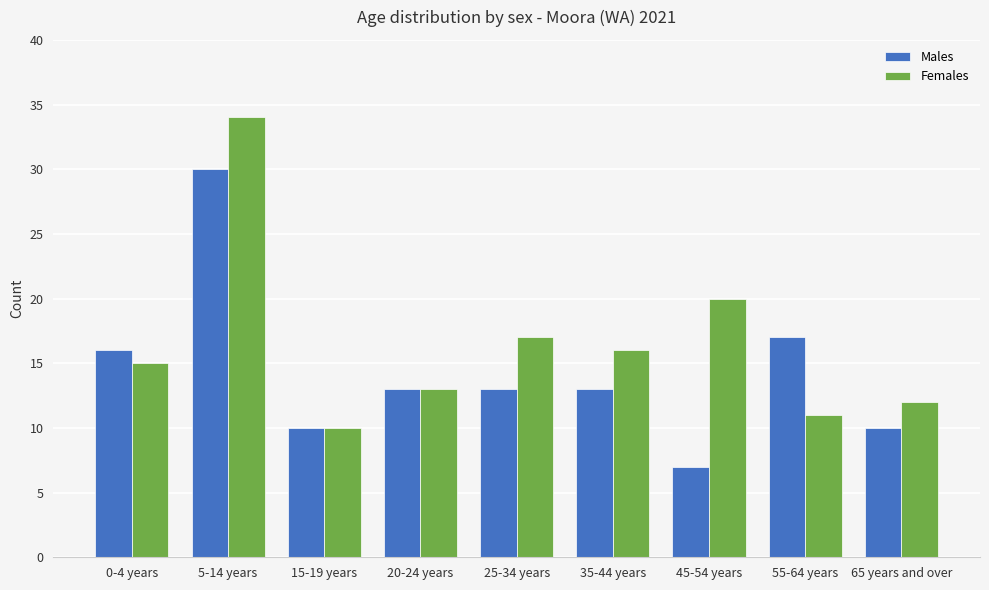

What is the maximum value shown in the chart?

34